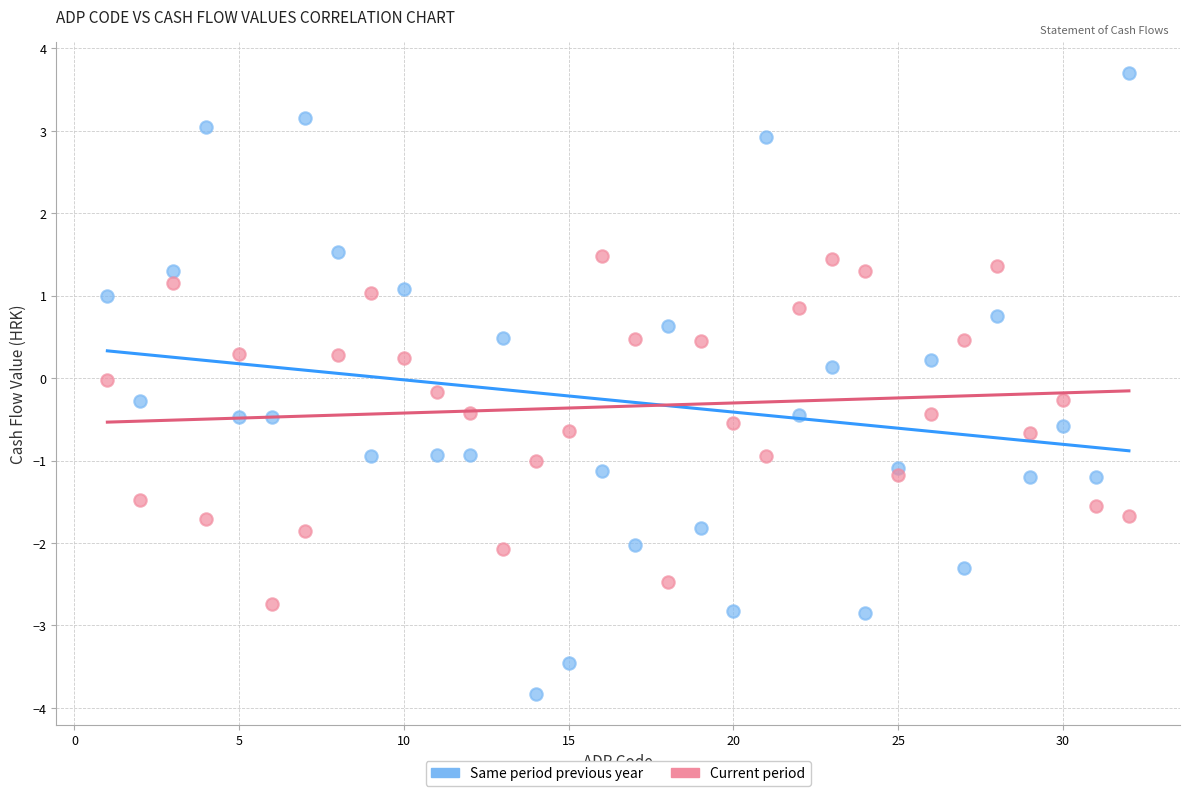

Across all data points, what is the range of X values (max minus min)?

31.0